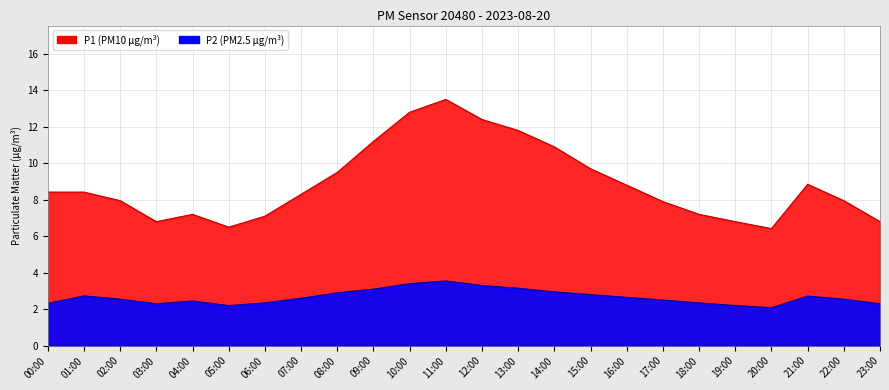

Is it true that P1 equals 8.0 at 02:00?

True